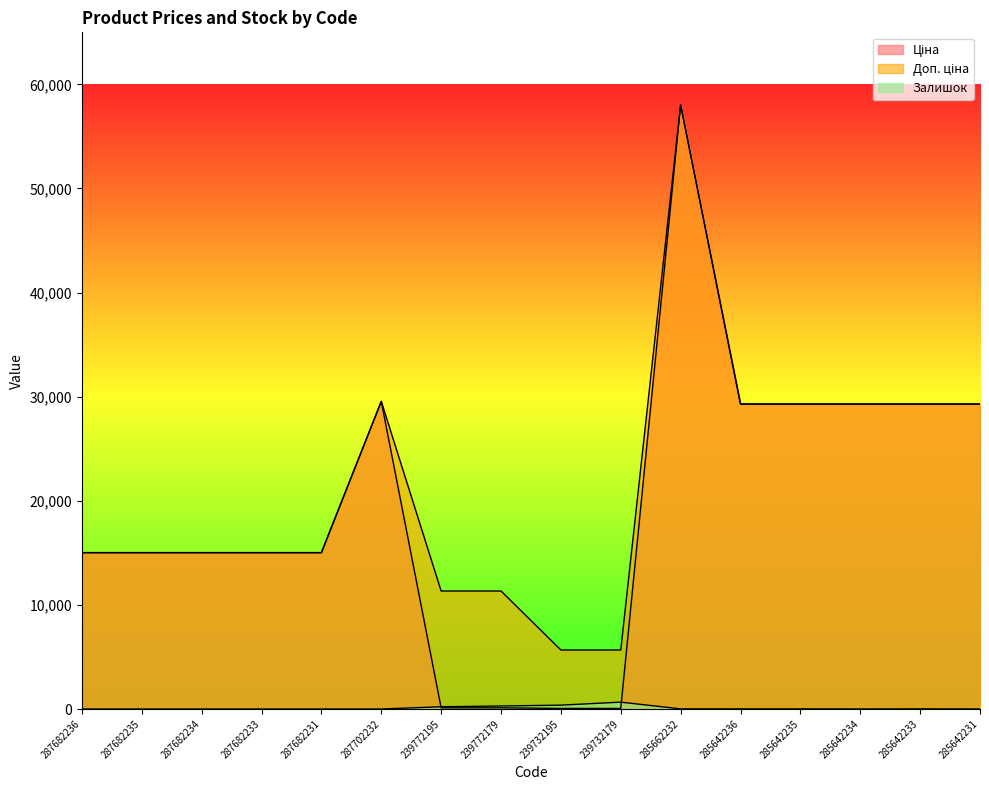

Reading right to left, what are all the values shown in this chart?

Ціна: 285642231=29294.9	285642233=29294.9	285642234=29294.9	285642235=29294.9	285642236=29294.9	285662232=58037.0	239732179=56.7	239732195=56.7	239772179=113.3	239772195=113.3	287702232=29548.9	287682231=15019.2	287682233=15019.2	287682234=15019.2	287682235=15019.2	287682236=15019.2
Доп. ціна: 285642231=29294.9	285642233=29294.9	285642234=29294.9	285642235=29294.9	285642236=29294.9	285662232=58037.0	239732179=5667.0	239732195=5667.0	239772179=11334.0	239772195=11334.0	287702232=29548.9	287682231=15019.2	287682233=15019.2	287682234=15019.2	287682235=15019.2	287682236=15019.2
Залишок: 285642231=4.0	285642233=13.0	285642234=5.0	285642235=11.0	285642236=11.0	285662232=12.0	239732179=658.0	239732195=370.0	239772179=290.0	239772195=215.0	287702232=0.0	287682231=0.0	287682233=0.0	287682234=0.0	287682235=0.0	287682236=0.0